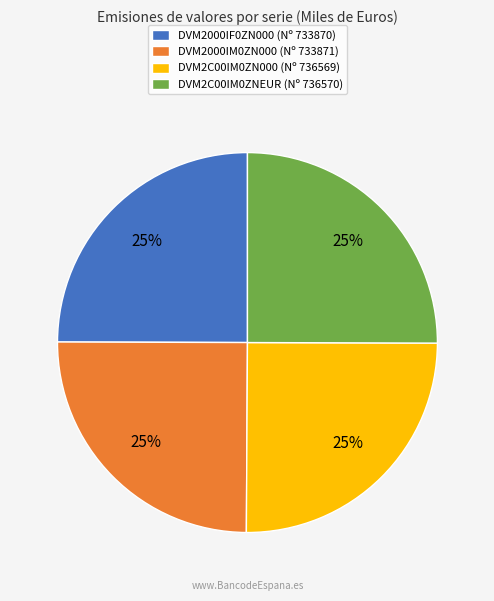

To the nearest percent, what is the average slice percentage?

25%